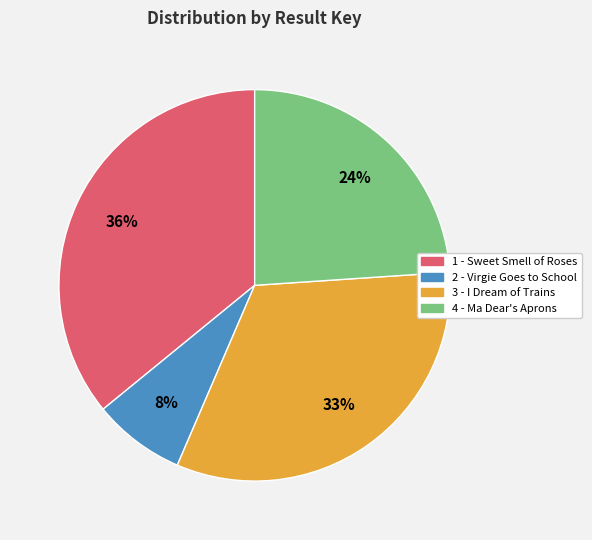

Does 4 - Ma Dear's Aprons account for over 50% of the chart?

No